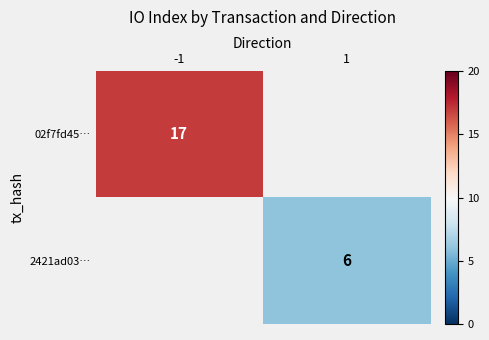

Is the value of 2421ad03… at 1 greater than the value of 02f7fd45… at -1?

No